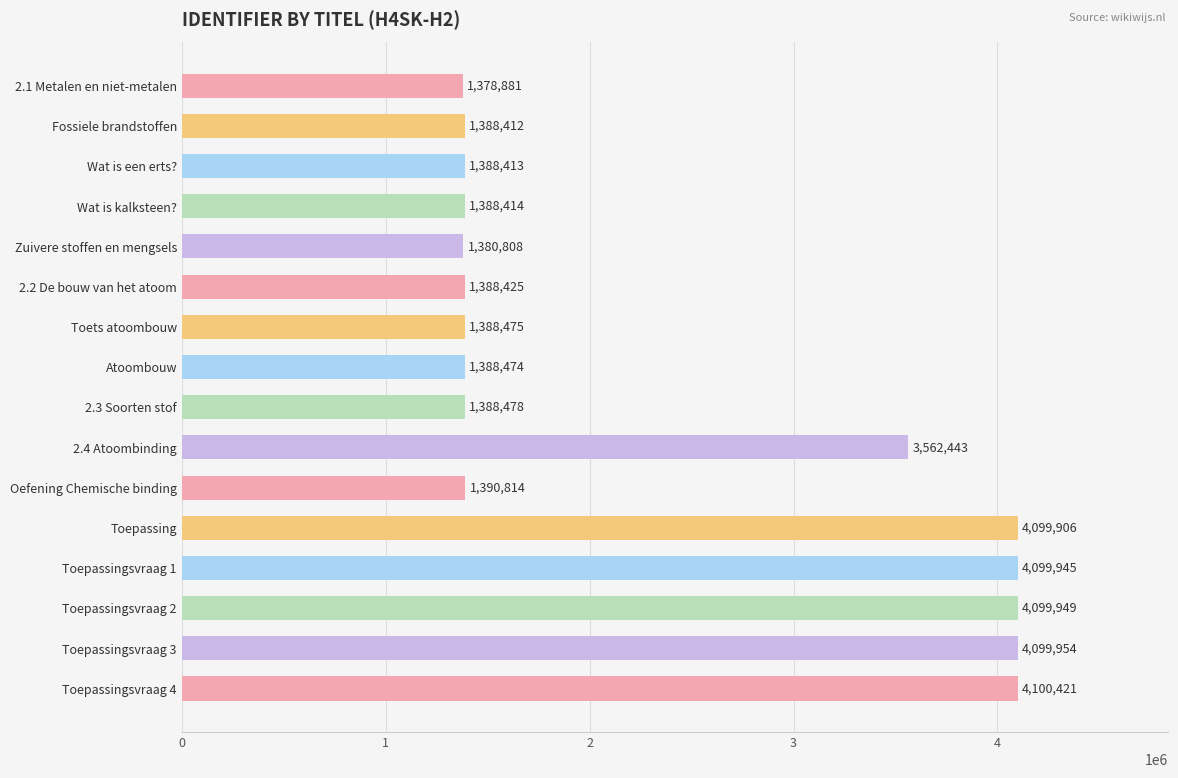

What is the difference between the values at Toepassingsvraag 1 and Toepassingsvraag 4?

476